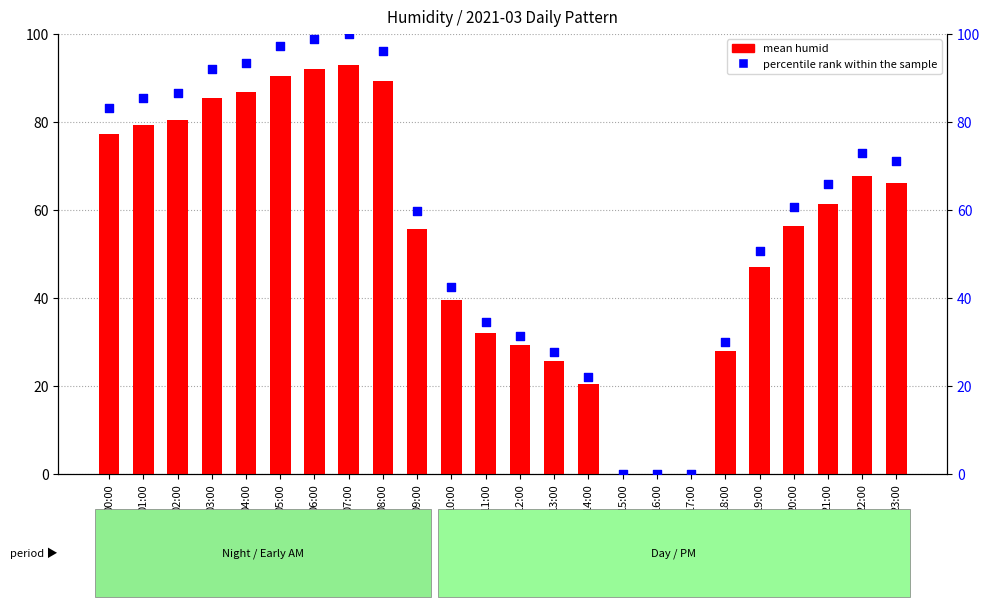

Which series has the largest Y range (max minus min)?

percentile rank within the sample